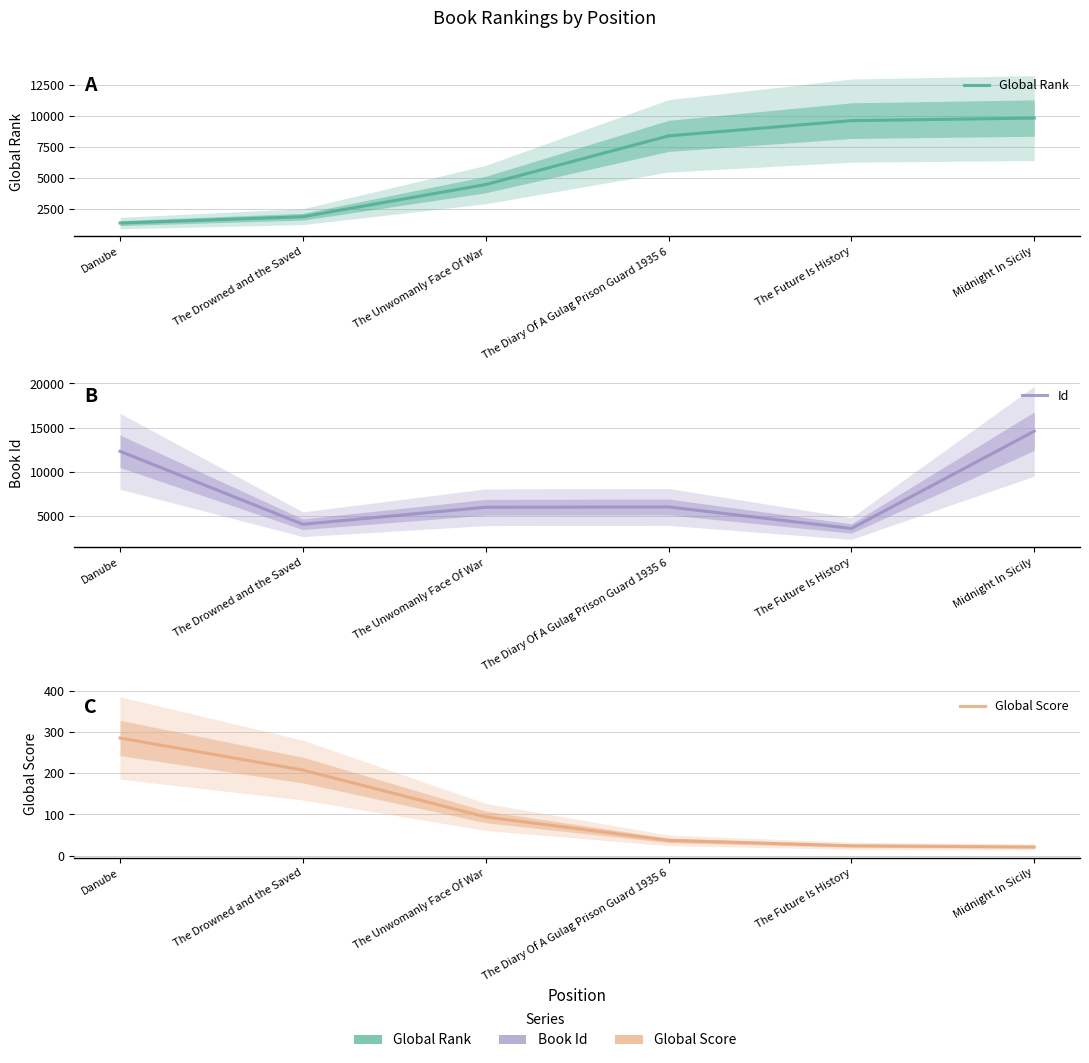

Reading left to right, what are all the values shown in this chart?

Global Rank: Danube=1323	The Drowned and the Saved=1838	The Unwomanly Face Of War=4443	The Diary Of A Gulag Prison Guard 1935 6=8387	The Future Is History=9619	Midnight In Sicily=9828
Id: Danube=12302	The Drowned and the Saved=4021	The Unwomanly Face Of War=5951	The Diary Of A Gulag Prison Guard 1935 6=5985	The Future Is History=3541	Midnight In Sicily=14586
Global Score: Danube=286	The Drowned and the Saved=208	The Unwomanly Face Of War=94	The Diary Of A Gulag Prison Guard 1935 6=37	The Future Is History=24	Midnight In Sicily=21